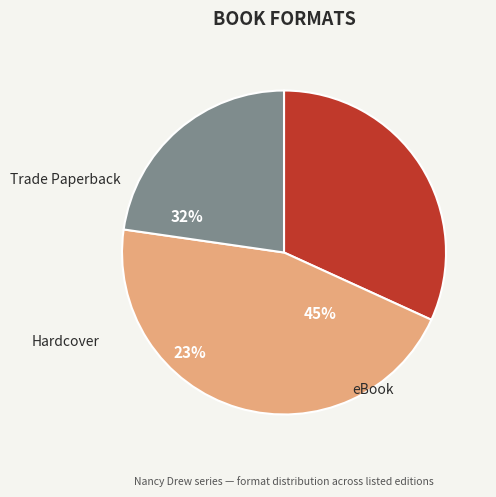

Which slice is the smallest?

Hardcover